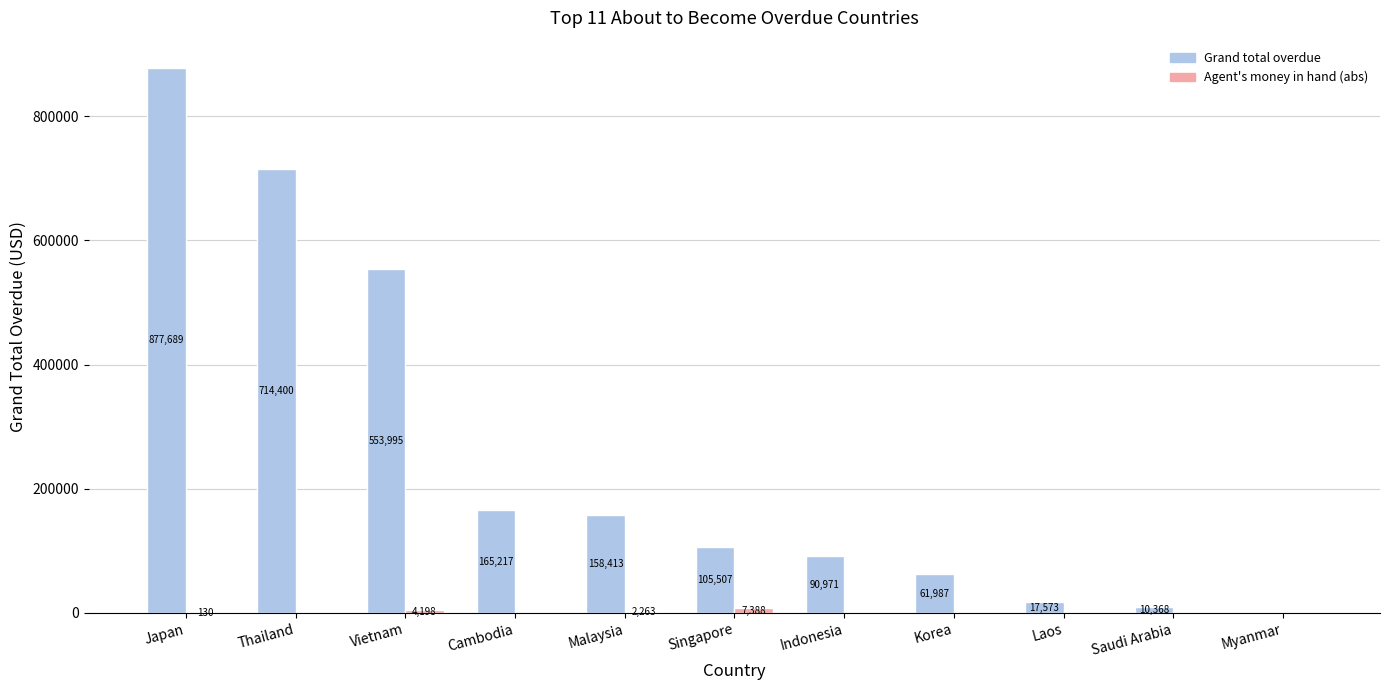

What is the maximum value shown in the chart?

877689.4